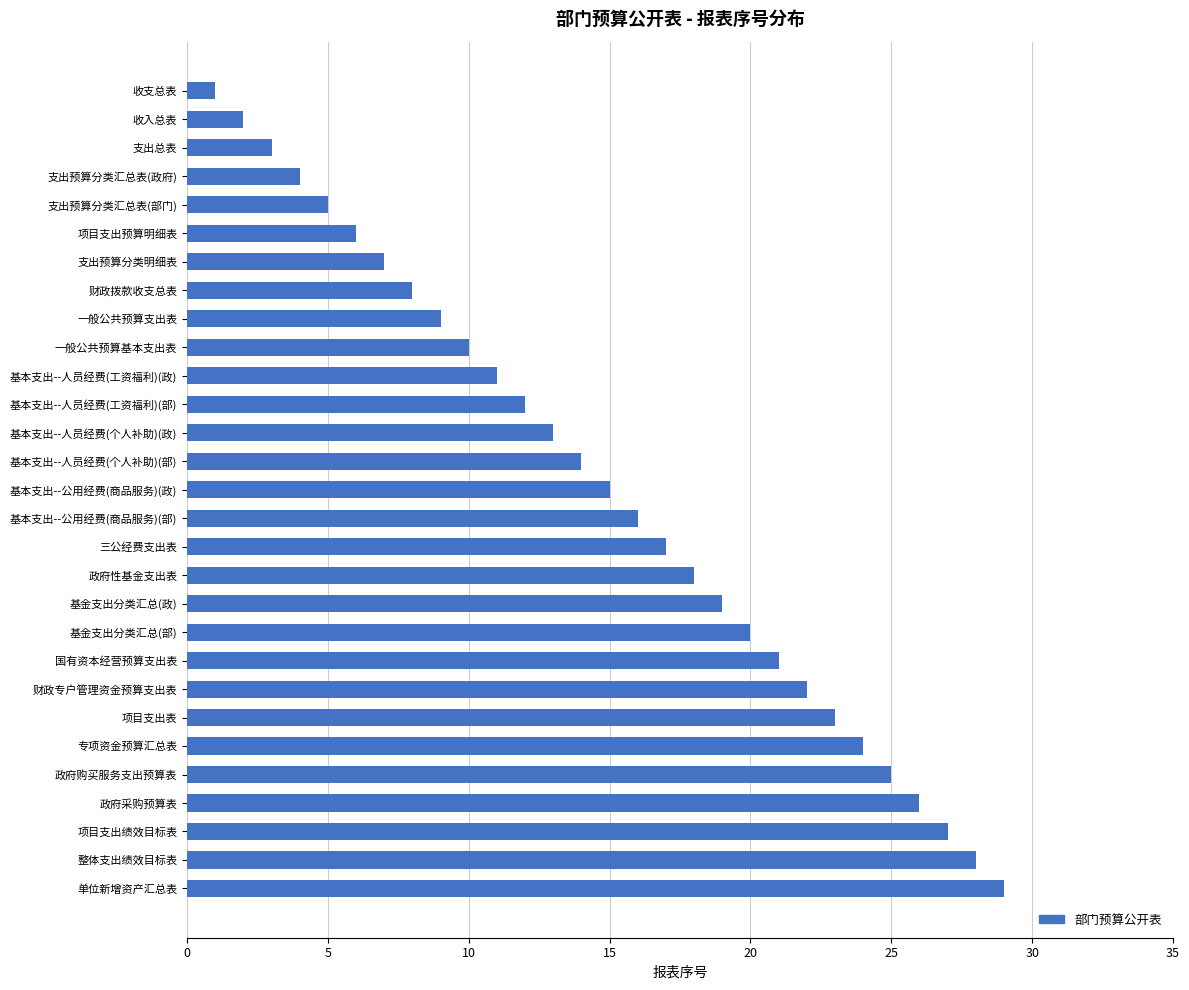

List the labels in order of value, largest first.

单位新增资产汇总表, 整体支出绩效目标表, 项目支出绩效目标表, 政府采购预算表, 政府购买服务支出预算表, 专项资金预算汇总表, 项目支出表, 财政专户管理资金预算支出表, 国有资本经营预算支出表, 基金支出分类汇总(部), 基金支出分类汇总(政), 政府性基金支出表, 三公经费支出表, 基本支出--公用经费(商品服务)(部), 基本支出--公用经费(商品服务)(政), 基本支出--人员经费(个人补助)(部), 基本支出--人员经费(个人补助)(政), 基本支出--人员经费(工资福利)(部), 基本支出--人员经费(工资福利)(政), 一般公共预算基本支出表, 一般公共预算支出表, 财政拨款收支总表, 支出预算分类明细表, 项目支出预算明细表, 支出预算分类汇总表(部门), 支出预算分类汇总表(政府), 支出总表, 收入总表, 收支总表